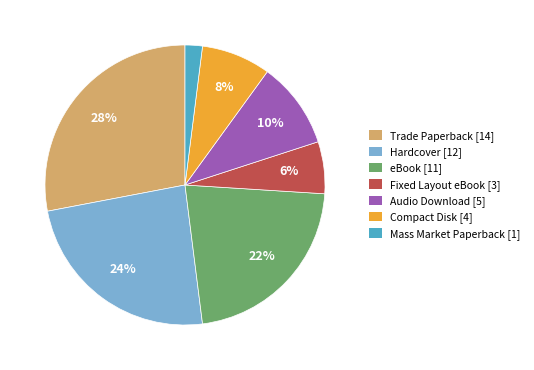

How many slices are in this pie chart?

7